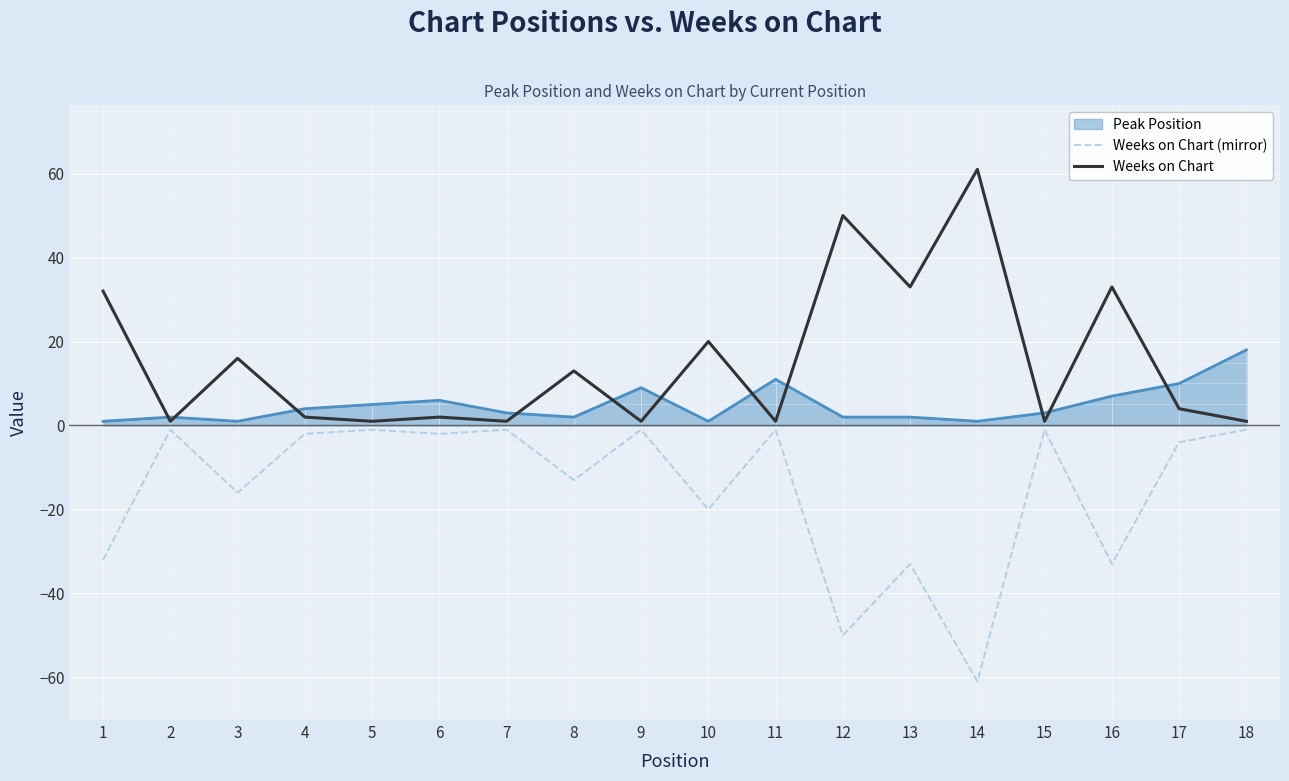

Which label corresponds to the smallest value in the chart?

14